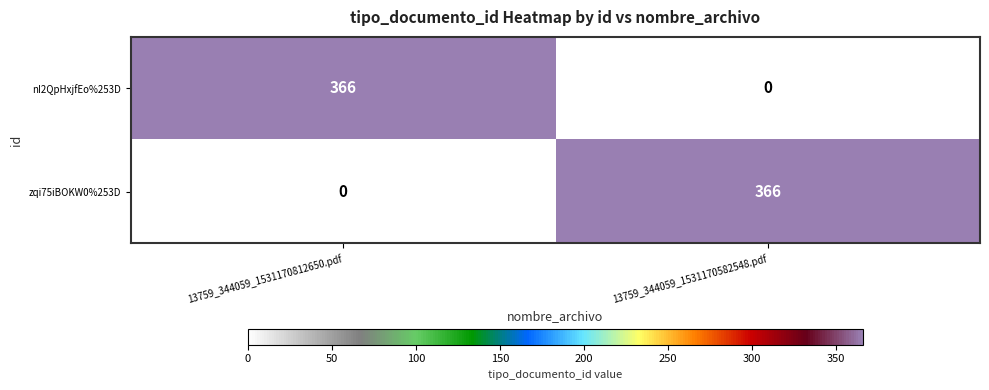

How many categories are shown in the chart?

2